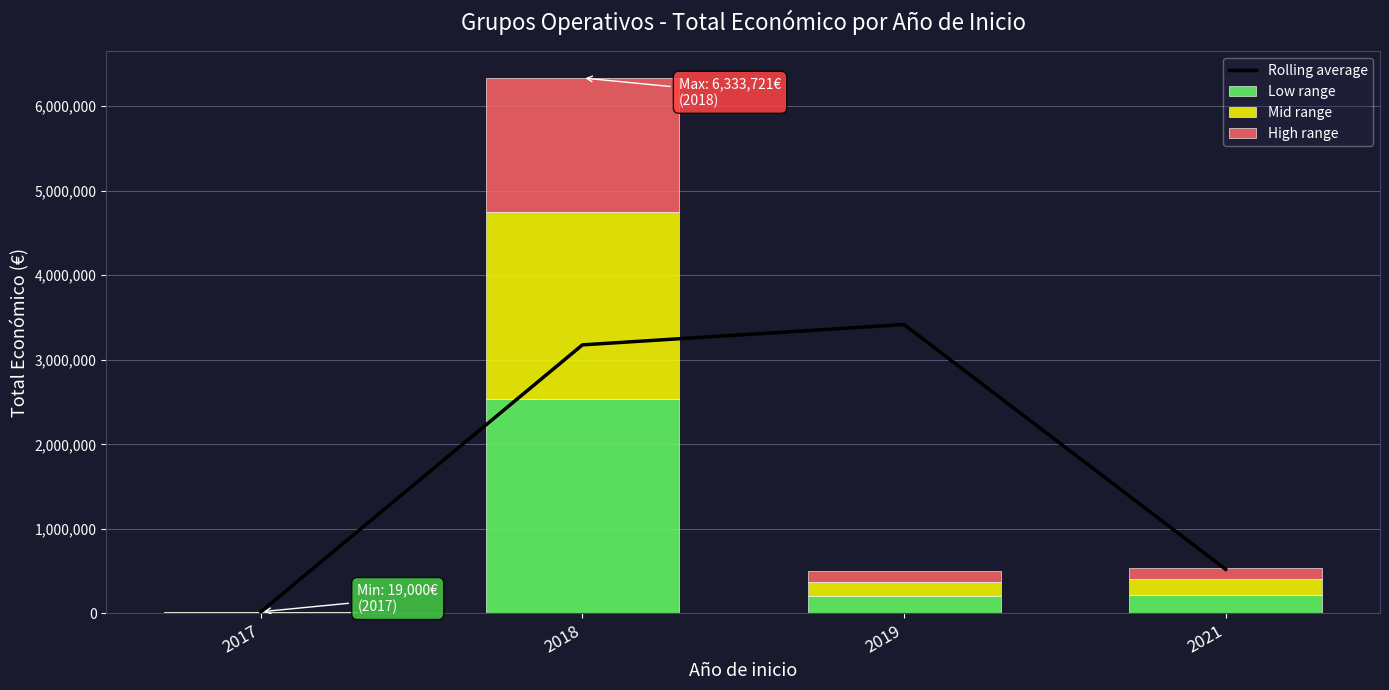

Are the bars horizontal?

No